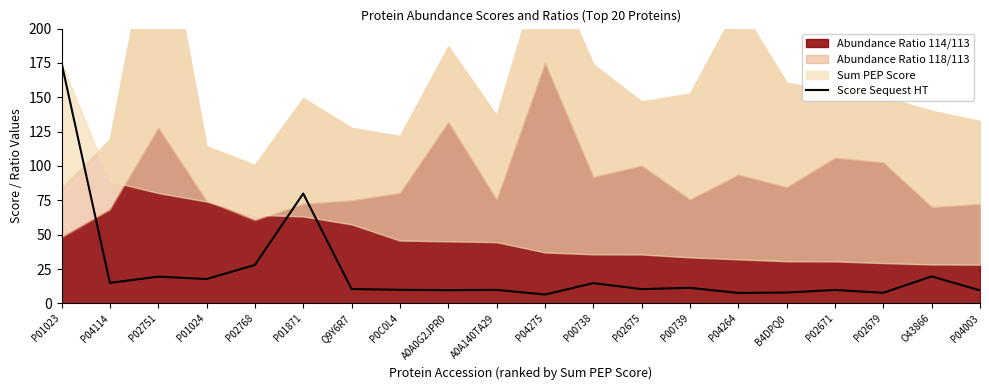

How many categories are shown in the chart?

20